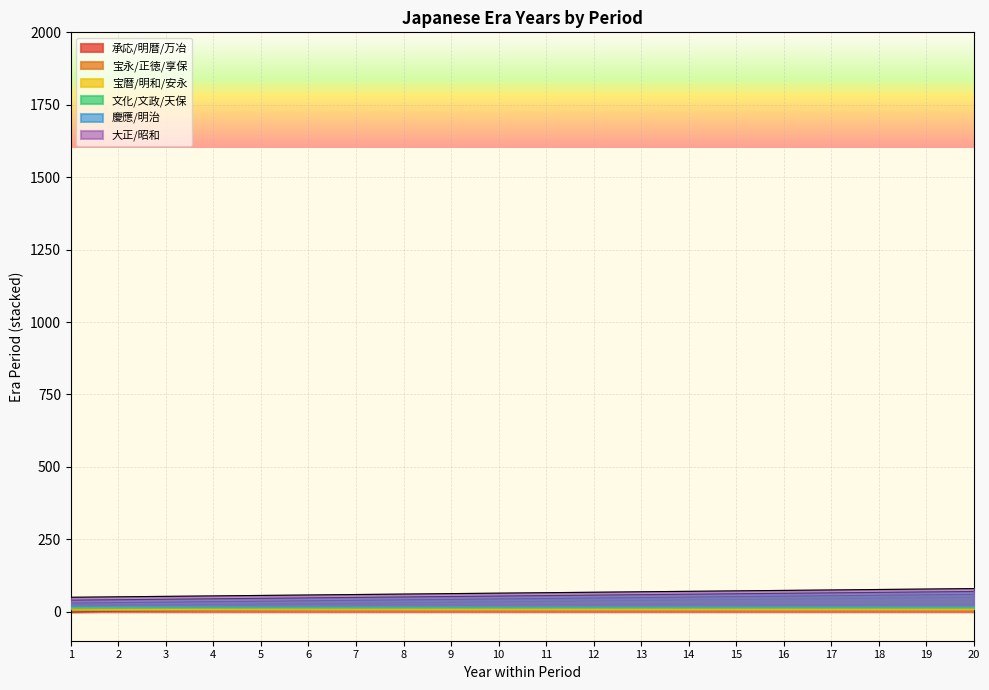

True or false: 宝暦/明和/安永 and 文化/文政/天保 cross at least once.

False